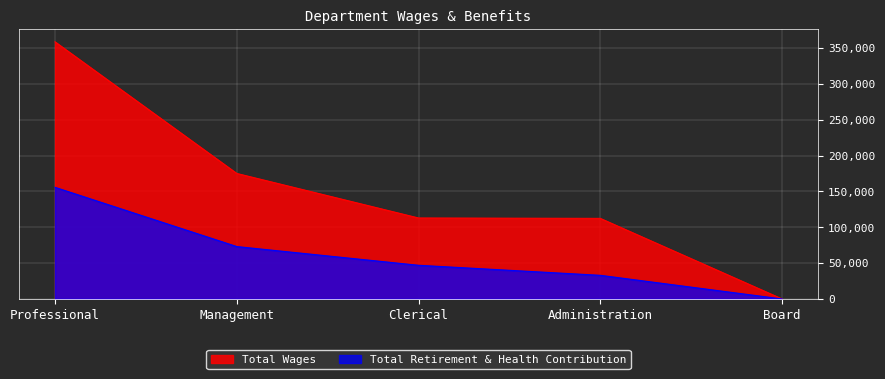

What is the label of the 1st point from the right?

Board